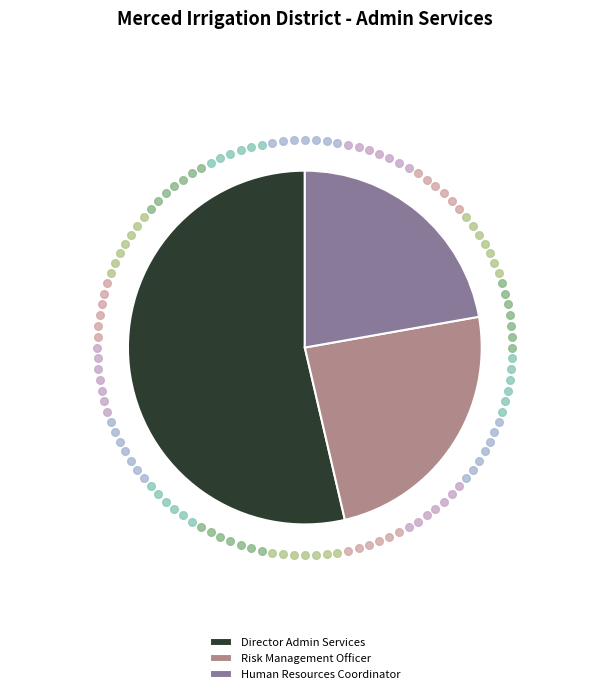

How many slices are in this pie chart?

3